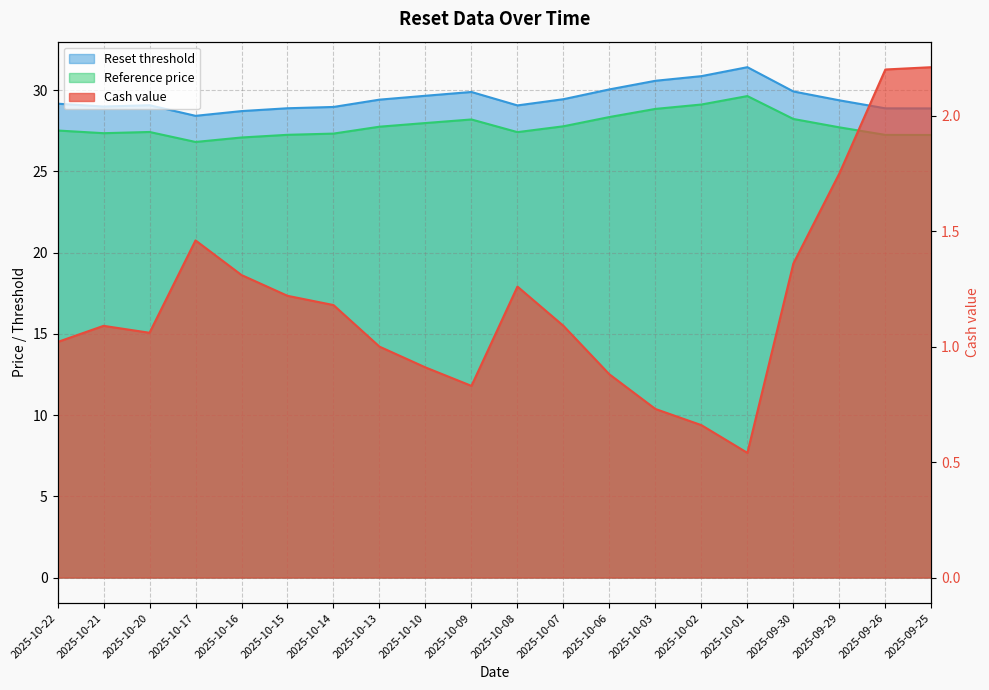

How many lines are shown in the chart?

3